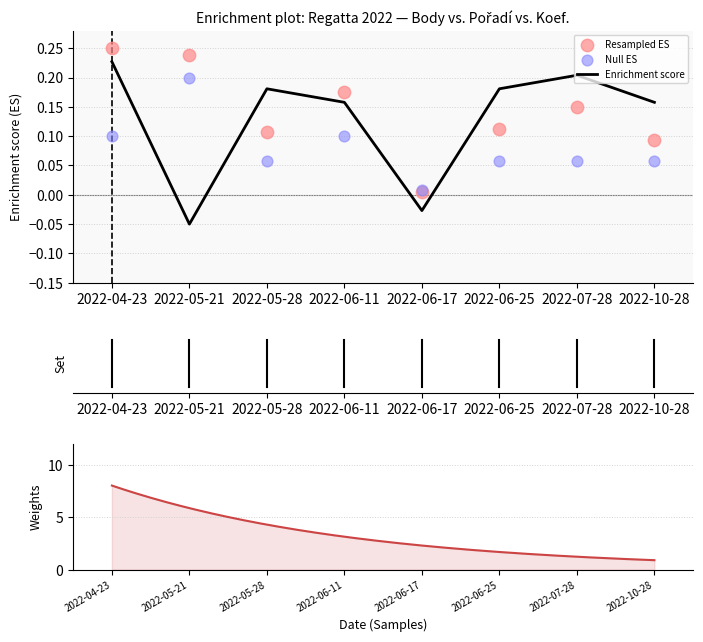

At which label is Enrichment score closest to 0?

2022-06-17